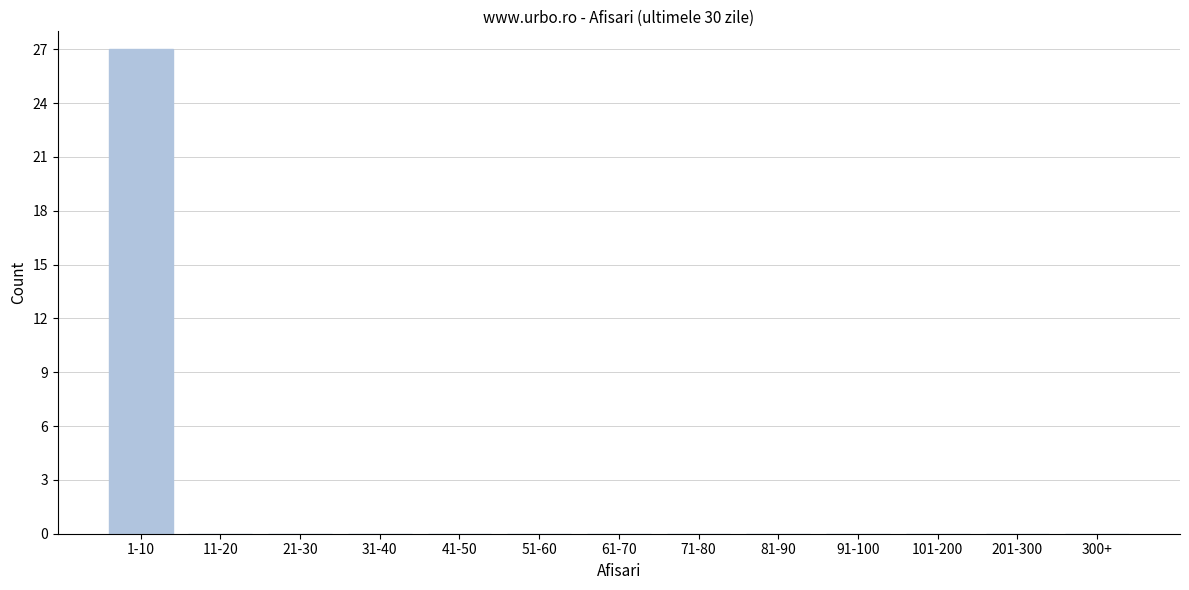

Reading left to right, extract all data points from this chart.

1-10=27	11-20=0	21-30=0	31-40=0	41-50=0	51-60=0	61-70=0	71-80=0	81-90=0	91-100=0	101-200=0	201-300=0	300+=0